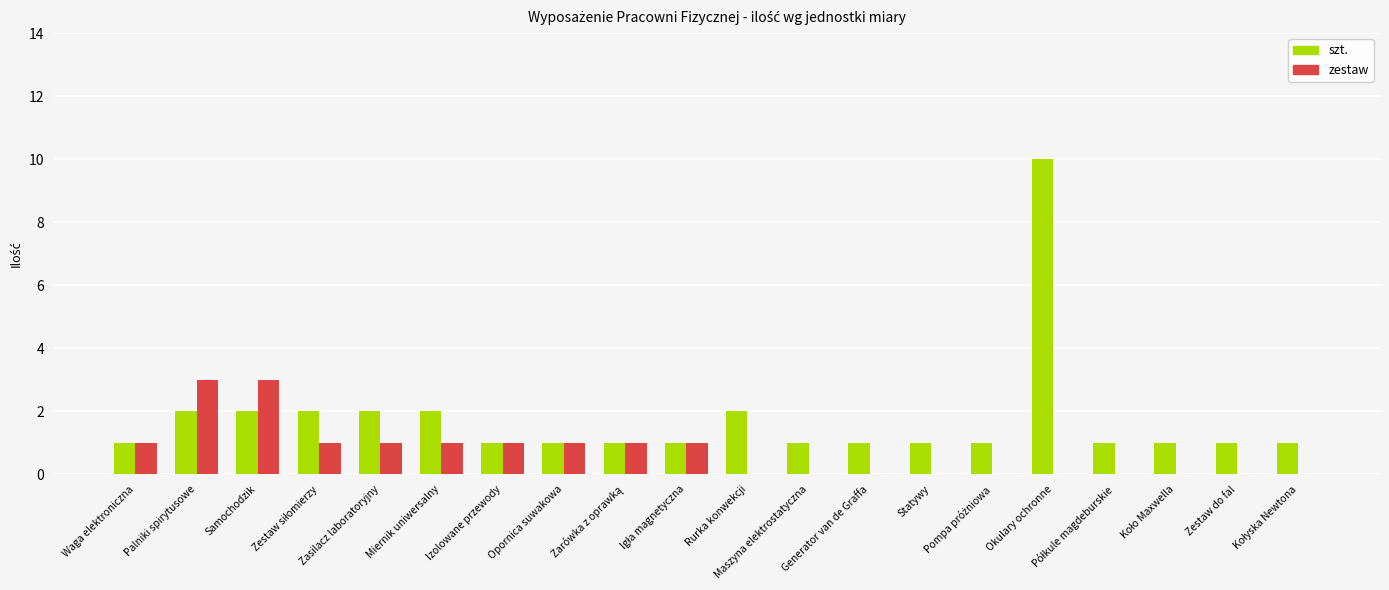

Is the value of zestaw at Maszyna elektrostatyczna greater than the value of szt. at Waga elektroniczna?

No